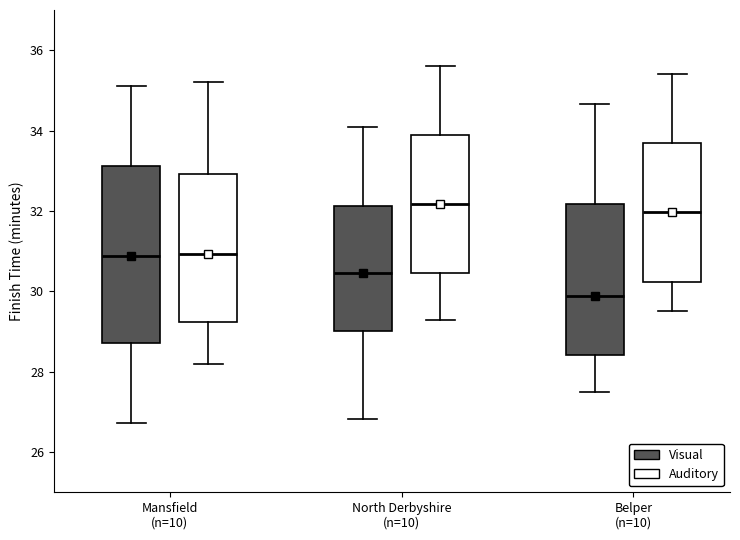

Which box has the lowest median line?

Belper (n=10) (Visual)